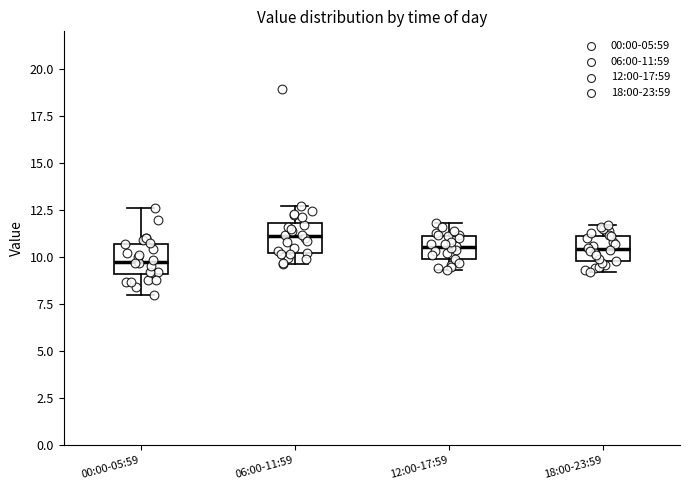

Which box has the lowest median line?

00:00-05:59